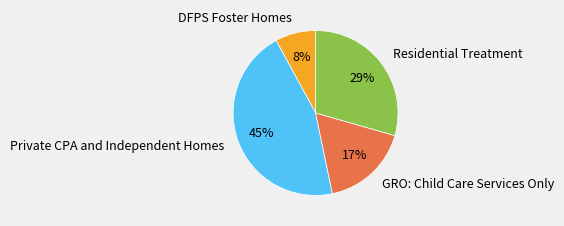

What is the ratio of the value at DFPS Foster Homes to the value at GRO: Child Care Services Only?

0.5